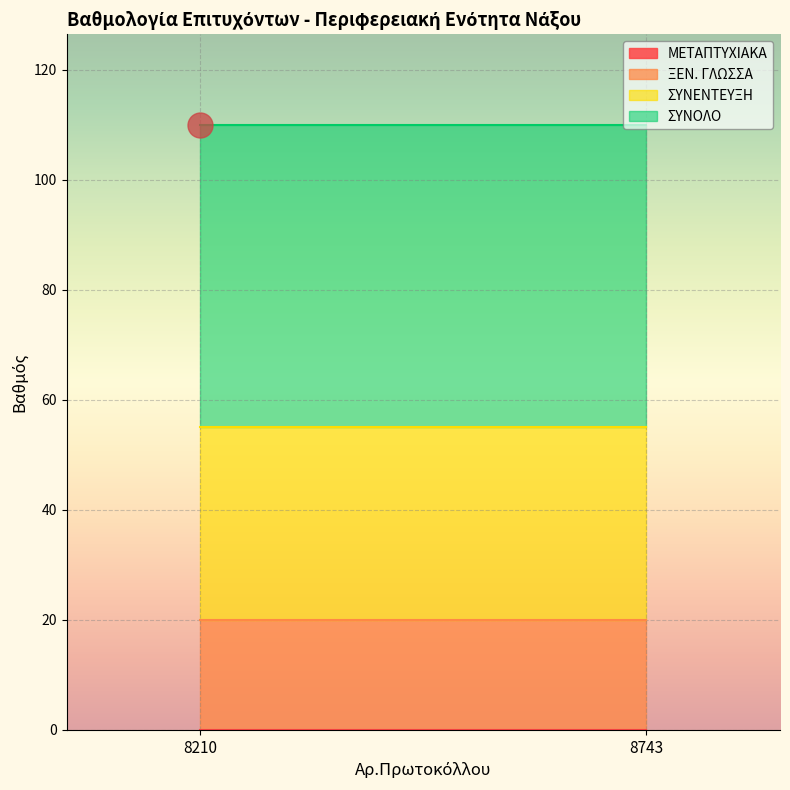

What are all the series names shown in the legend?

ΜΕΤΑΠΤΥΧΙΑΚΑ, ΞΕΝ. ΓΛΩΣΣΑ, ΣΥΝΕΝΤΕΥΞΗ, ΣΥΝΟΛΟ